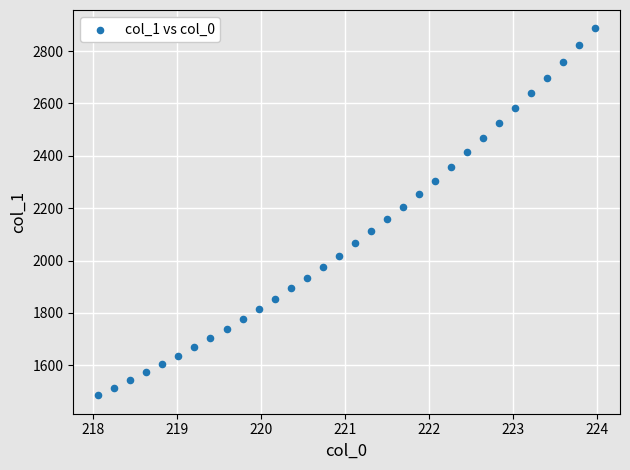

What is the range of Y values (max minus min)?

1400.9